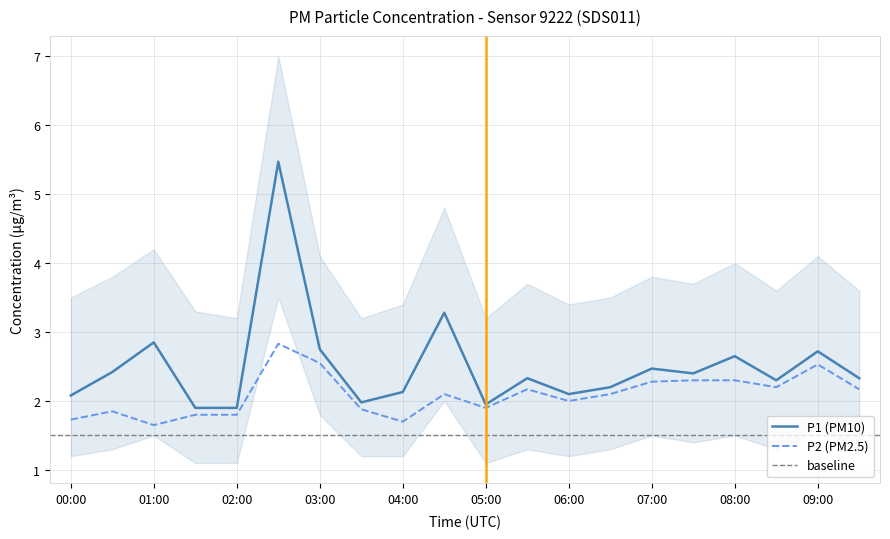

Is it true that P2 equals 2.8 at 02:30?

True